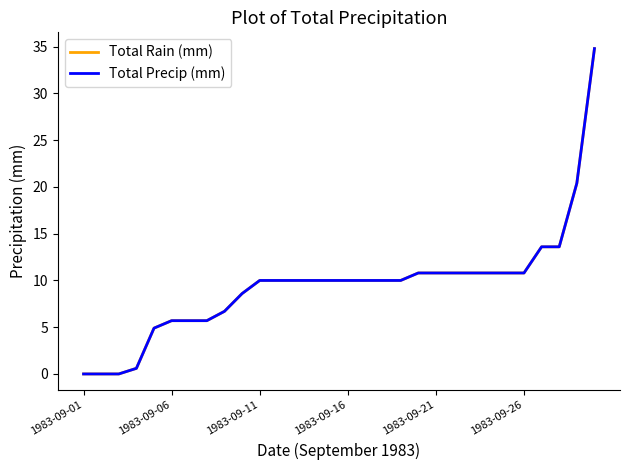

Is this an area chart (filled region under the line)?

No